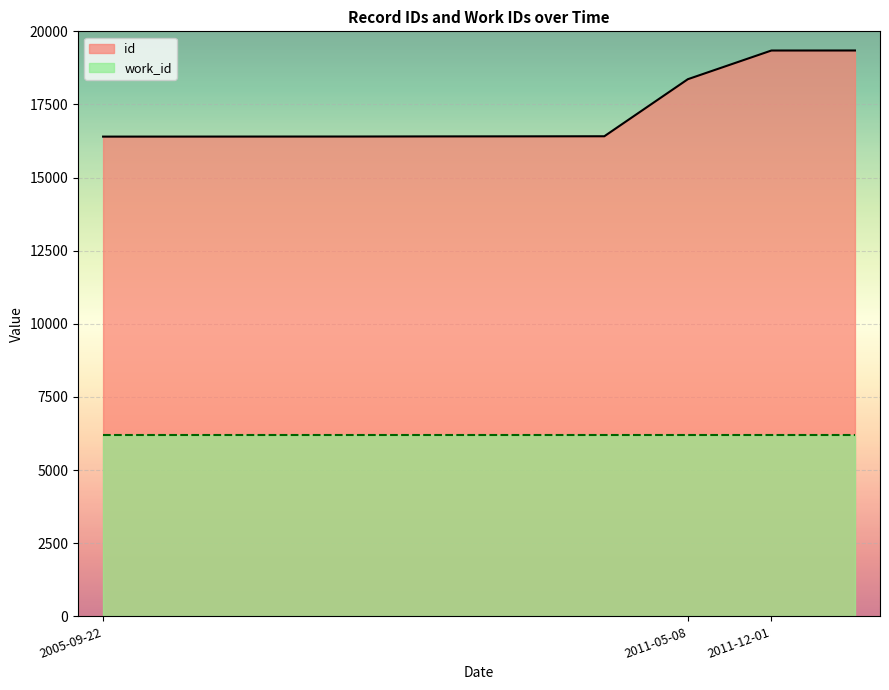

Which label corresponds to the largest value in the chart?

2011-12-01